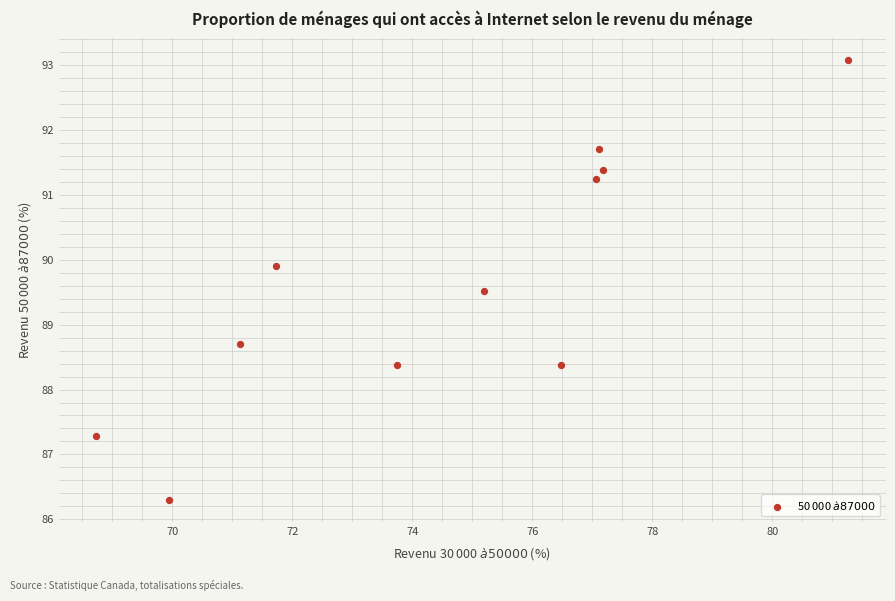

What is the range of Y values (max minus min)?

6.8